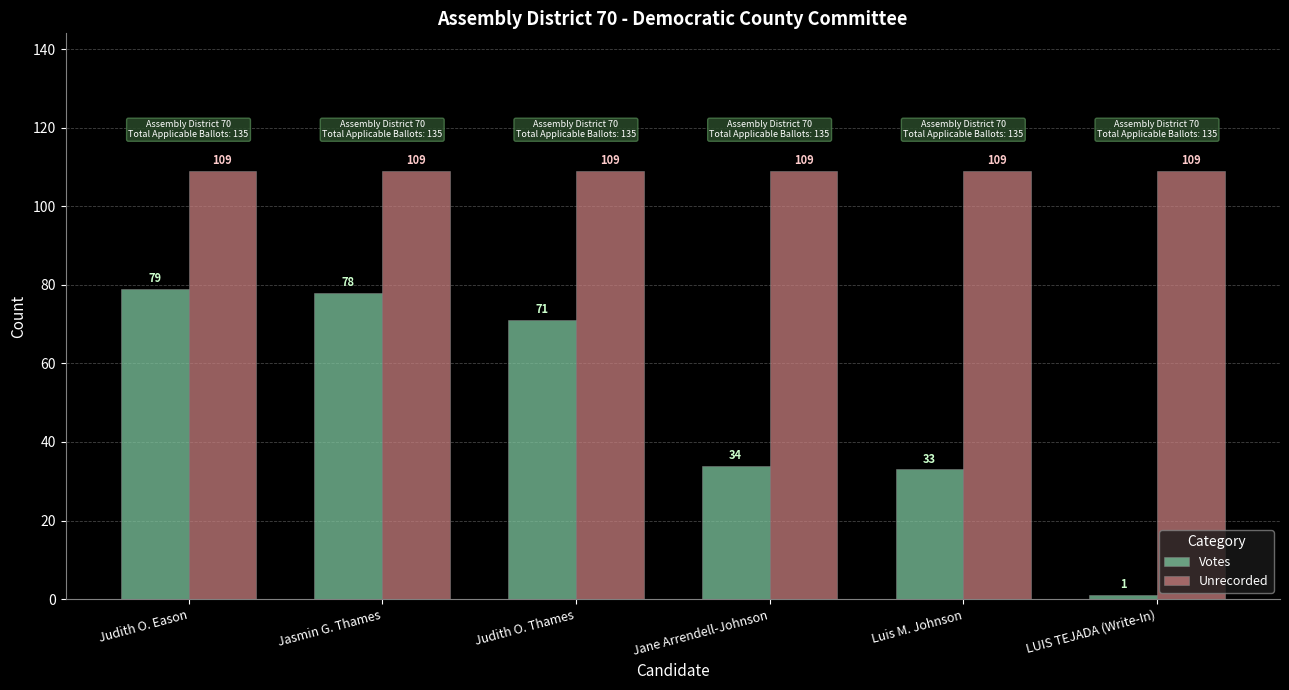

Which series has the largest total across all categories?

Unrecorded